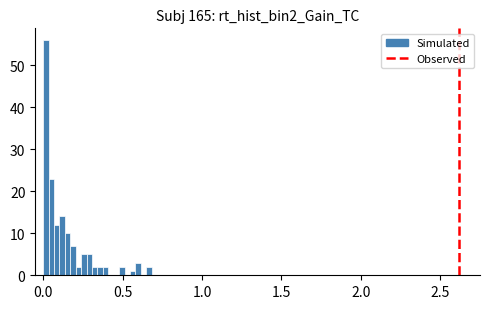

Around what value on the x-axis is the tallest bar? Give the approximate position of its centre, as read against the axis.

0.00